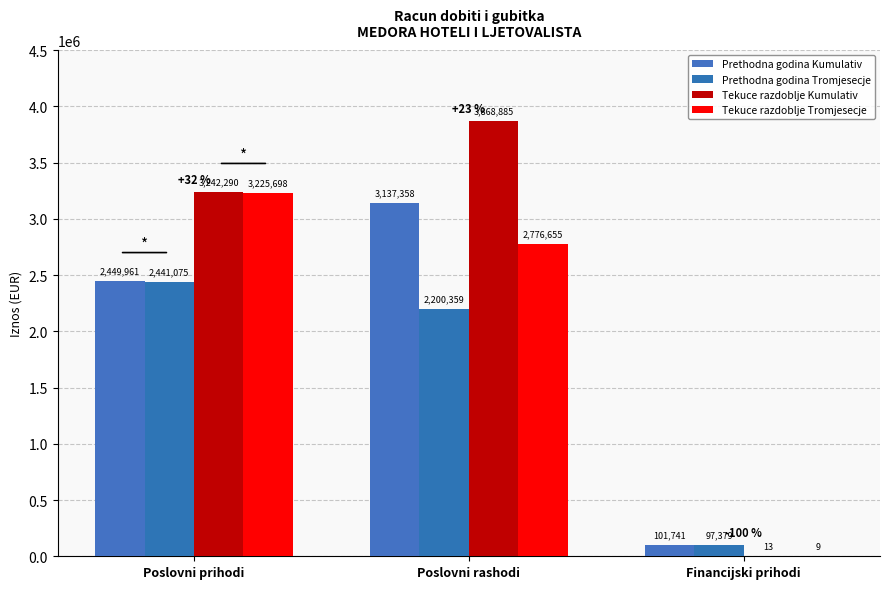

Which series has the largest total across all categories?

Tekuce razdoblje Kumulativ